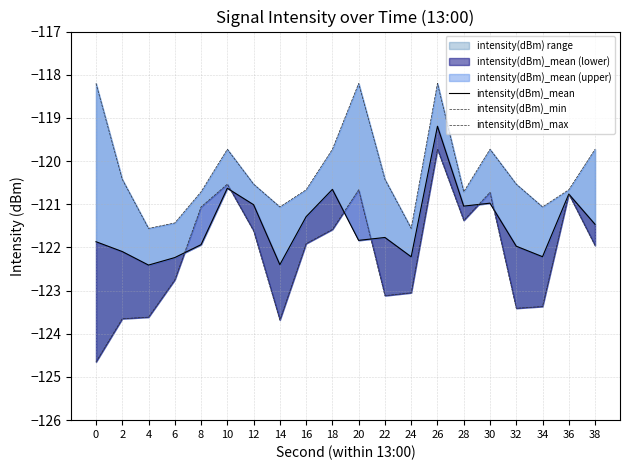

The value of intensity(dBm)_min at 28 is -121.4. True or false?

True